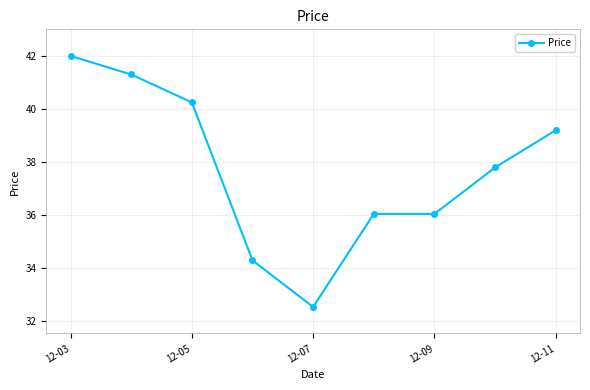

What is the value of the 9th point from the left?

39.2